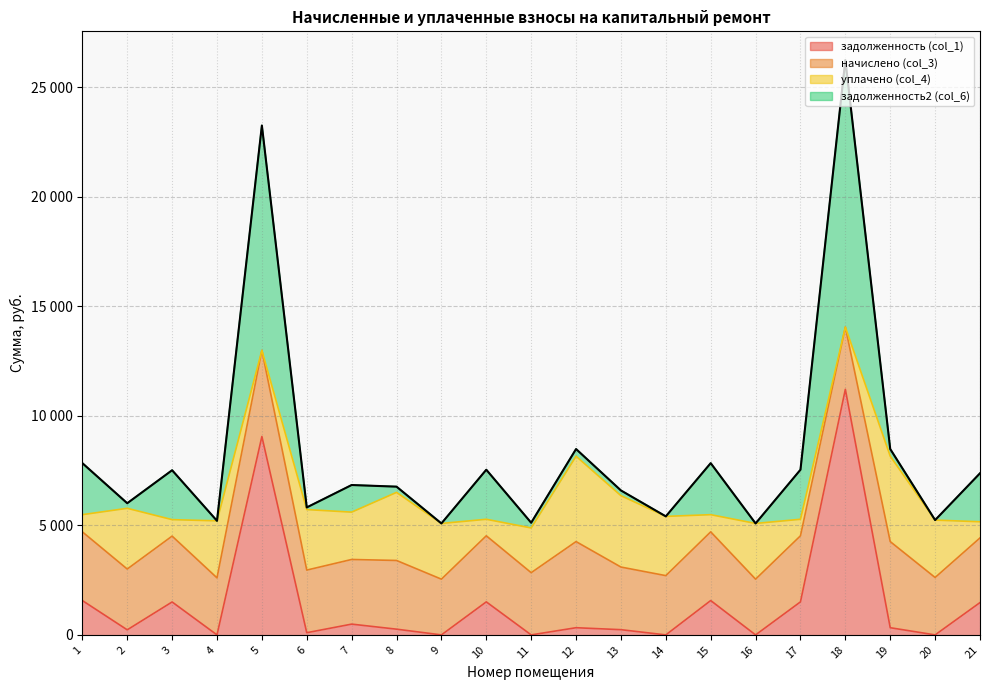

At which label does задолженность (col_1) reach its peak?

18